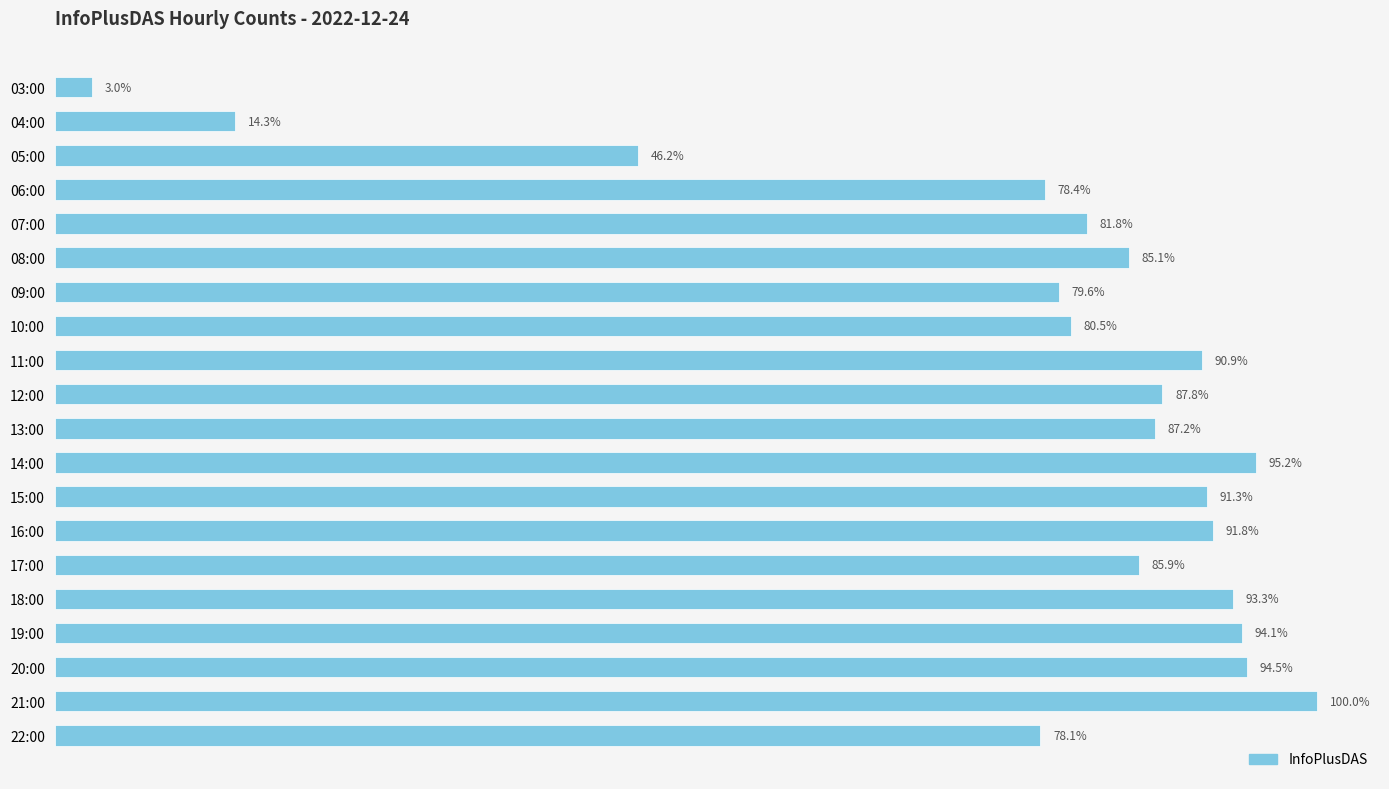

Are the bars horizontal?

Yes